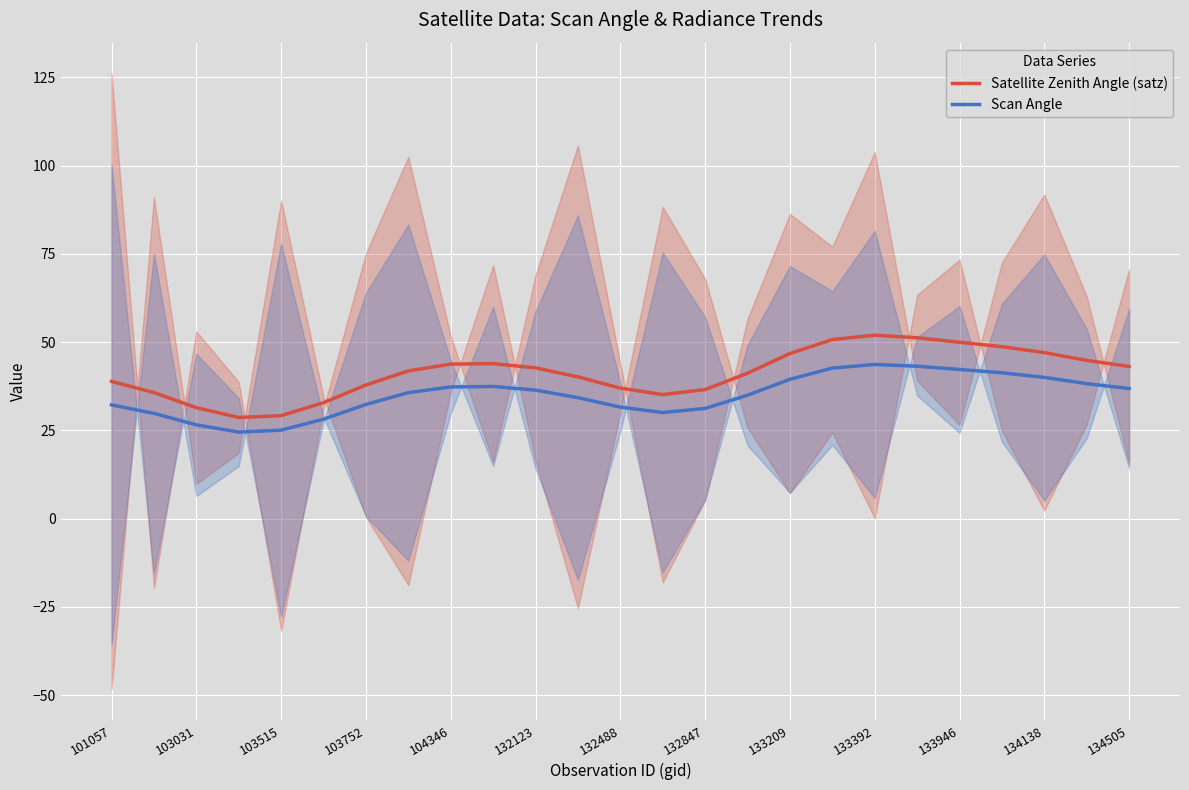

True or false: Satellite Zenith Angle (satz) has a value of 36.9 at 132488.

True